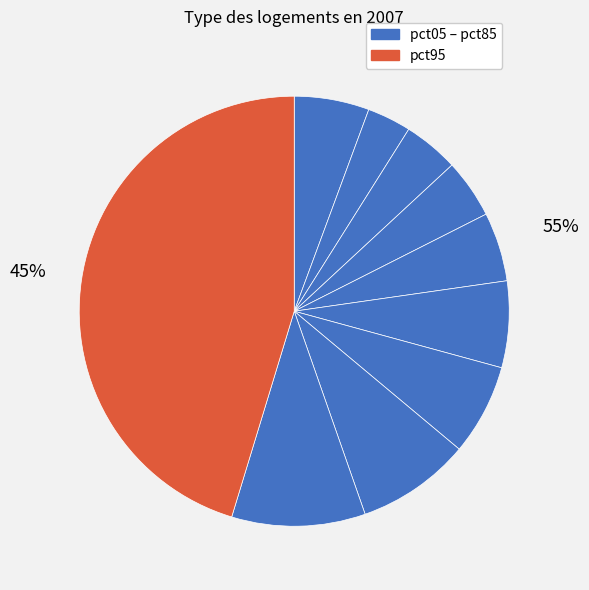

To the nearest percent, what is the difference between the pct45 and pct25 slice percentages?

1%